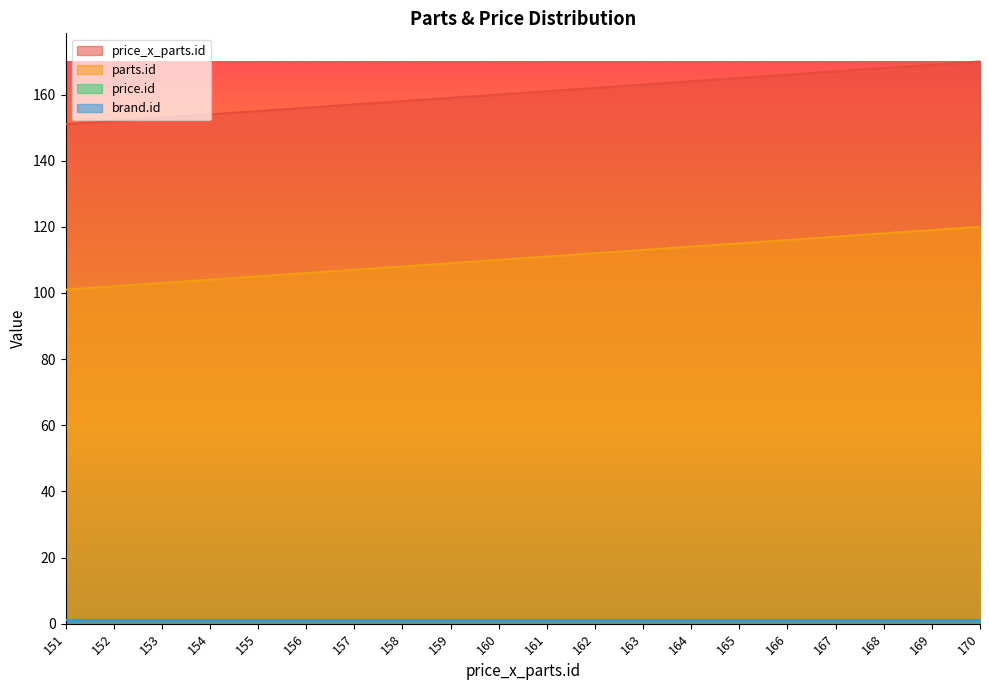

Does the chart display data point markers on the line(s)?

No